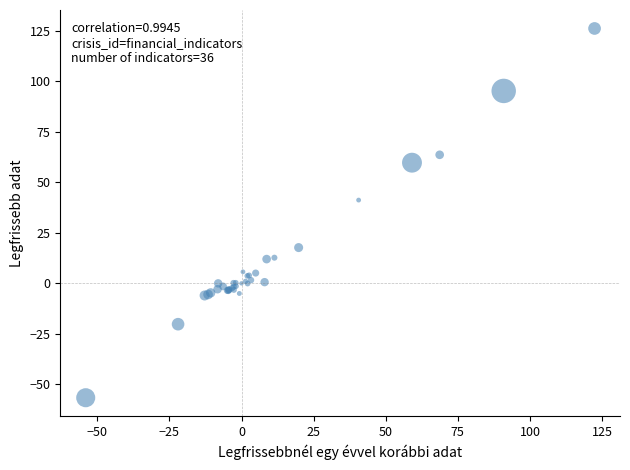

What Y value in the scatter plot is closest to 34?

41.2